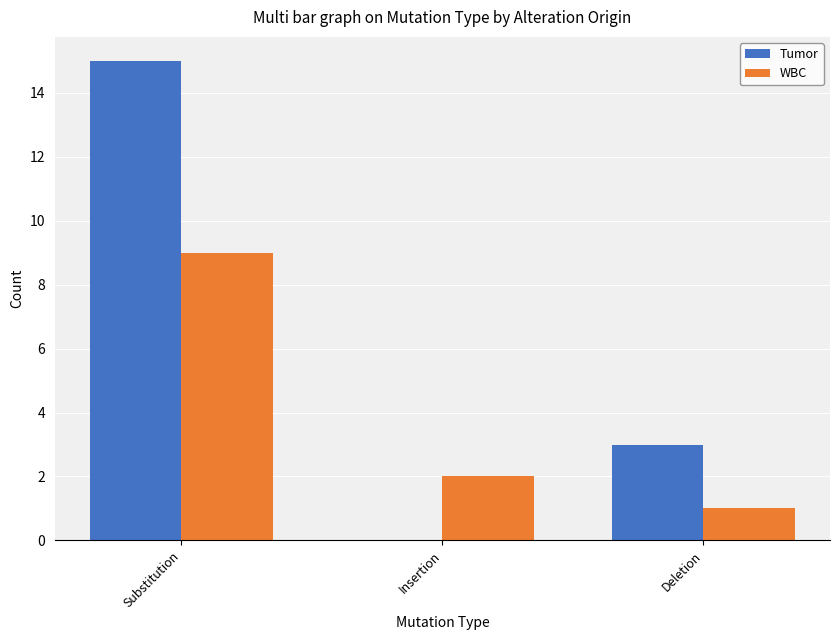

How many categories are shown in the chart?

3